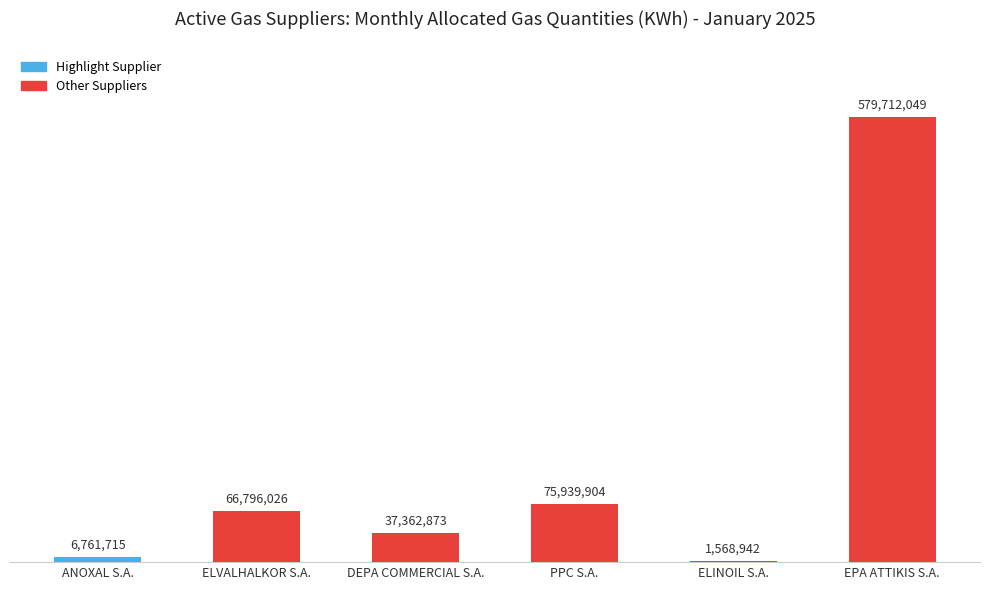

Rank the categories by value from lowest to highest.

ELINOIL S.A., ANOXAL S.A., DEPA COMMERCIAL S.A., ELVALHALKOR S.A., PPC S.A., EPA ATTIKIS S.A.